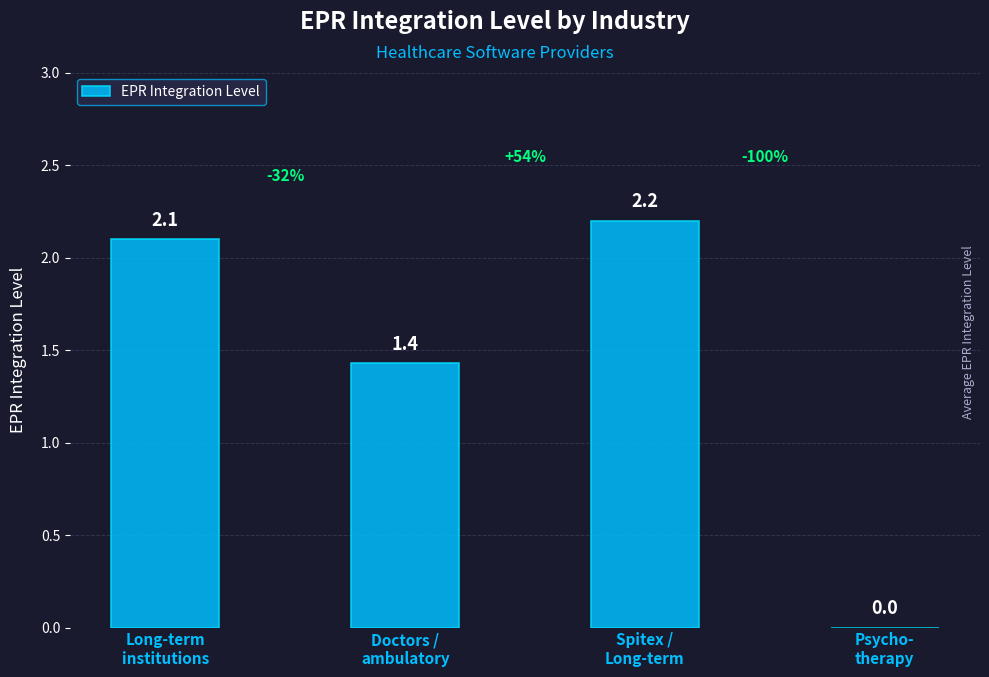

Are the bars horizontal?

No